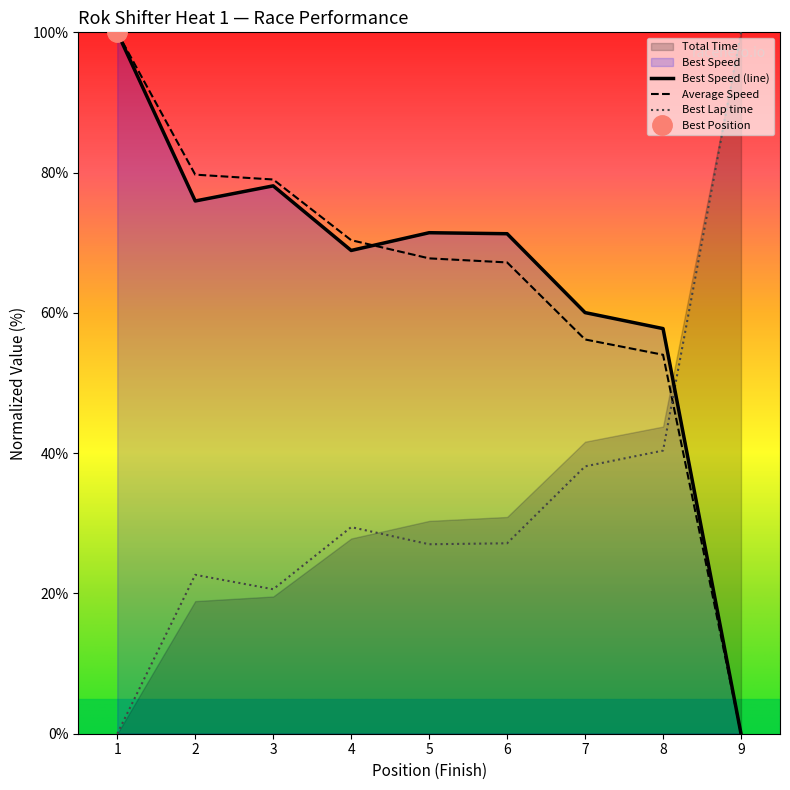

How many times do Best Speed and Total Time cross each other?

1